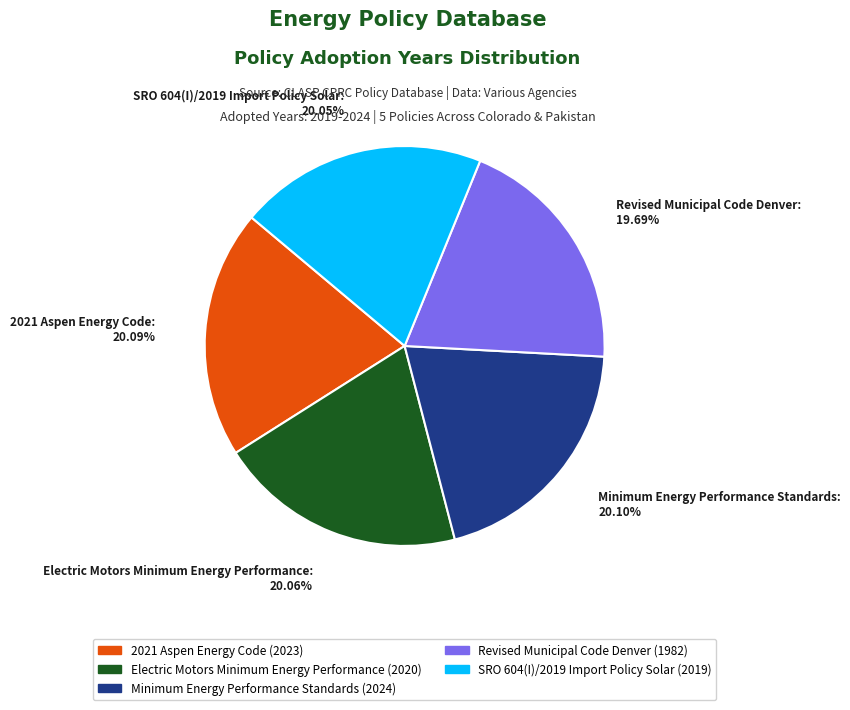

Is it true that Electric Motors Minimum Energy Performance is 8% of the pie?

False